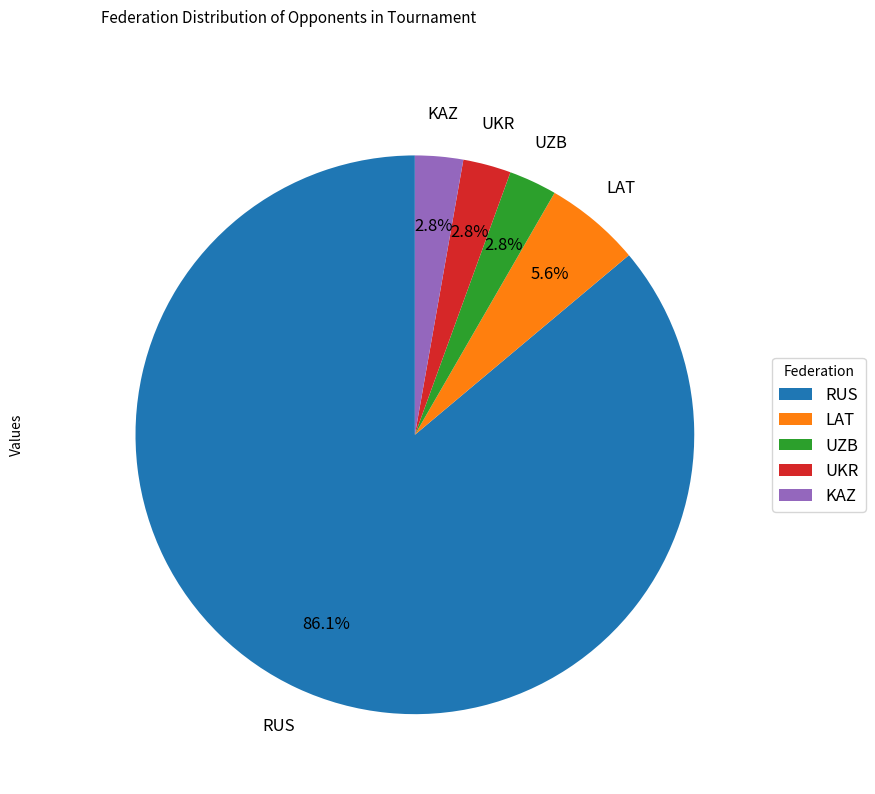

Approximately how many times larger is the value at LAT compared to KAZ?

2.0